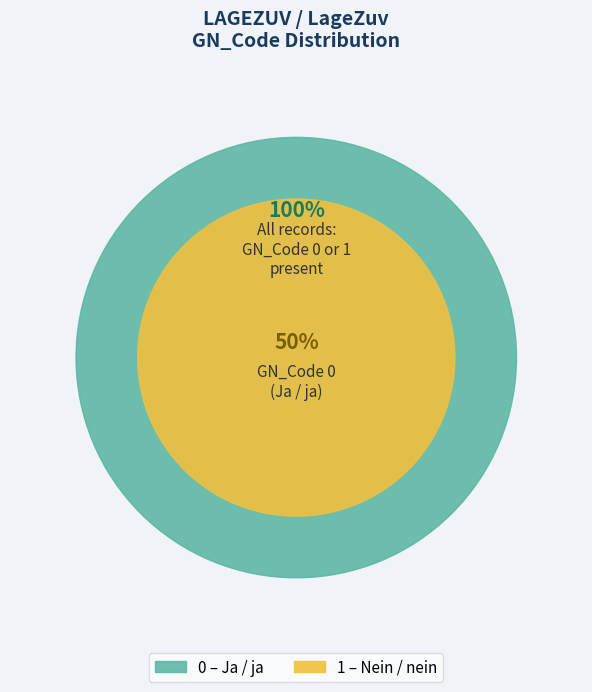

Is 1 (Nein / nein) the majority of the pie?

Yes